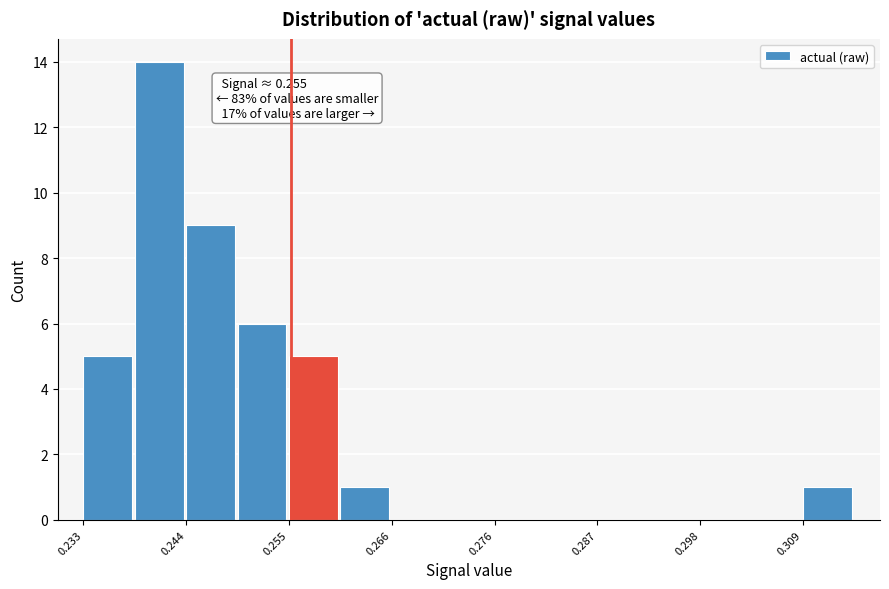

Around what value on the x-axis is the tallest bar? Give the approximate position of its centre, as read against the axis.

0.242